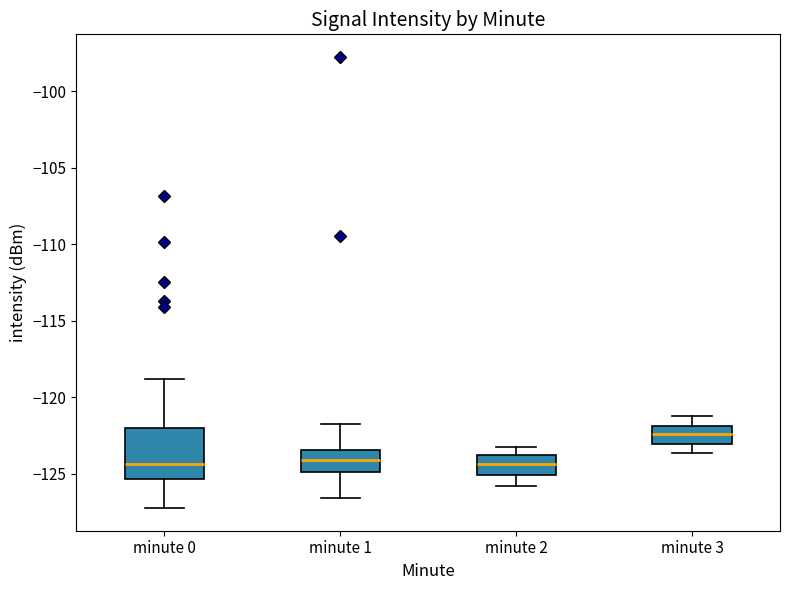

Reading left to right, read every box against the y-axis: the position of its median line, the range the box covers, and the ends of its whiskers. The values are not printed on the chart, so give them approximately, as read against the axis.

minute 0: median -124.5, box -125.5 to -122.0, whiskers -127.5 to -119.0
minute 1: median -124.0, box -125.0 to -123.5, whiskers -126.5 to -122.0
minute 2: median -124.5, box -125.0 to -124.0, whiskers -126.0 to -123.0
minute 3: median -122.5, box -123.0 to -122.0, whiskers -123.5 to -121.0